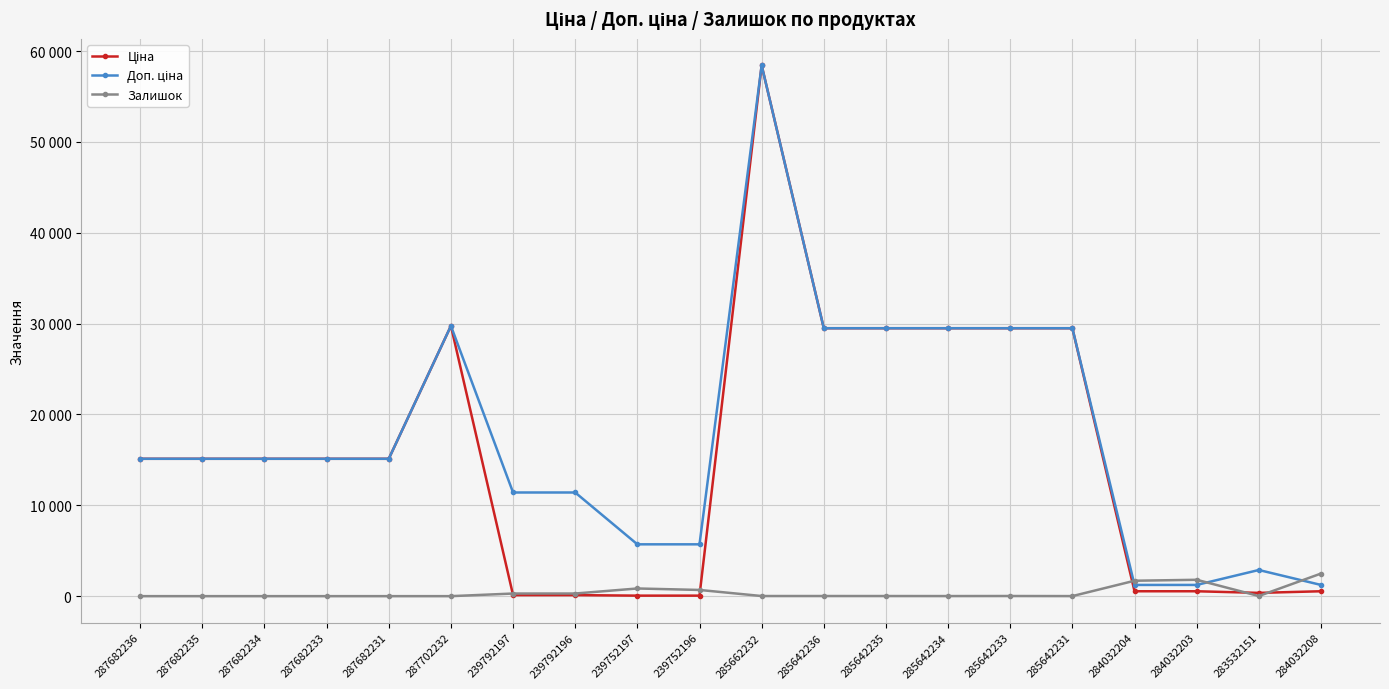

Reading left to right, transcribe all the data shown in this chart.

Ціна: 15120.0	15120.0	15120.0	15120.0	15120.0	29747.2	114.1	114.1	57.0	57.0	58426.5	29491.5	29491.5	29491.5	29491.5	29491.5	539.0	539.0	359.9	539.0
Доп. ціна: 15120.0	15120.0	15120.0	15120.0	15120.0	29747.2	11410.0	11410.0	5705.0	5705.0	58426.5	29491.5	29491.5	29491.5	29491.5	29491.5	1235.4	1235.4	2878.8	1235.4
Залишок: 0.0	0.0	0.0	0.0	0.0	0.0	289.0	290.0	845.0	683.0	14.0	14.0	13.0	10.0	16.0	7.0	1697.0	1802.0	15.0	2486.0